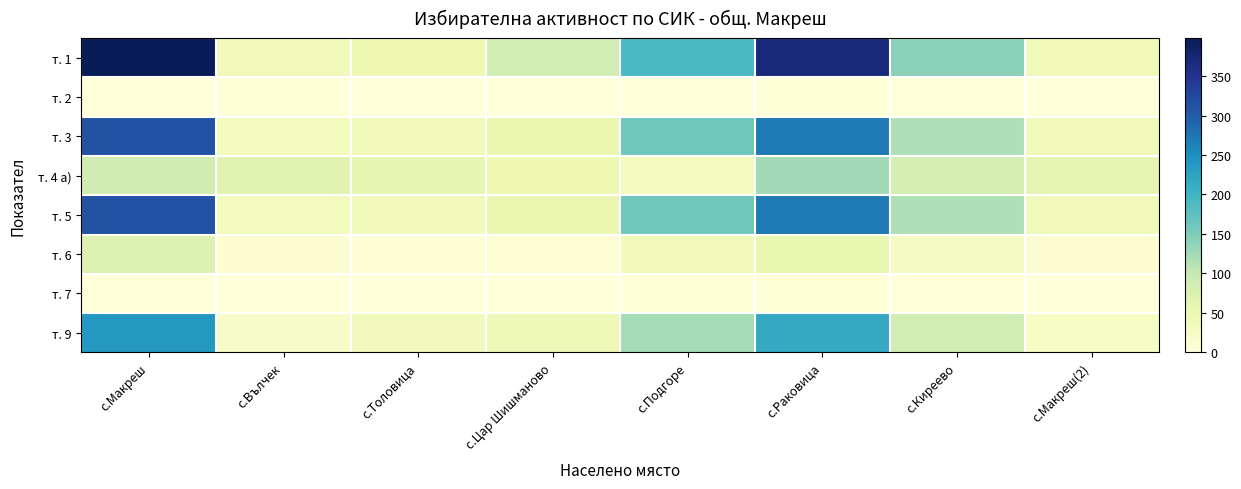

What is the total value across all series at с.Толовица?

227